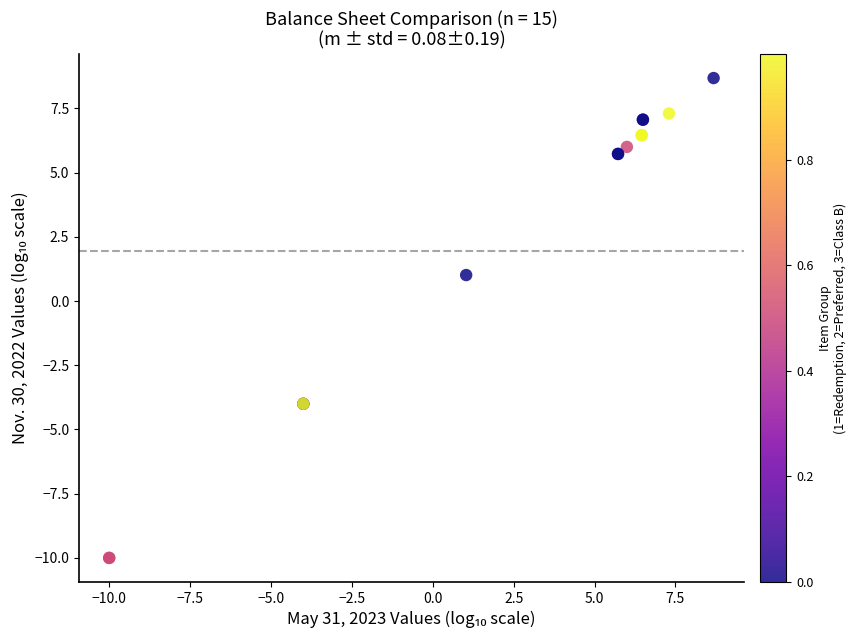

What Y value in the scatter plot is closest to 0?

1.0